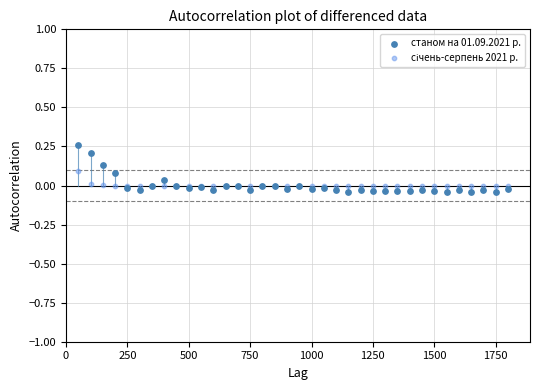

What is the X range (max minus min) for the scatter plot?

1750.0